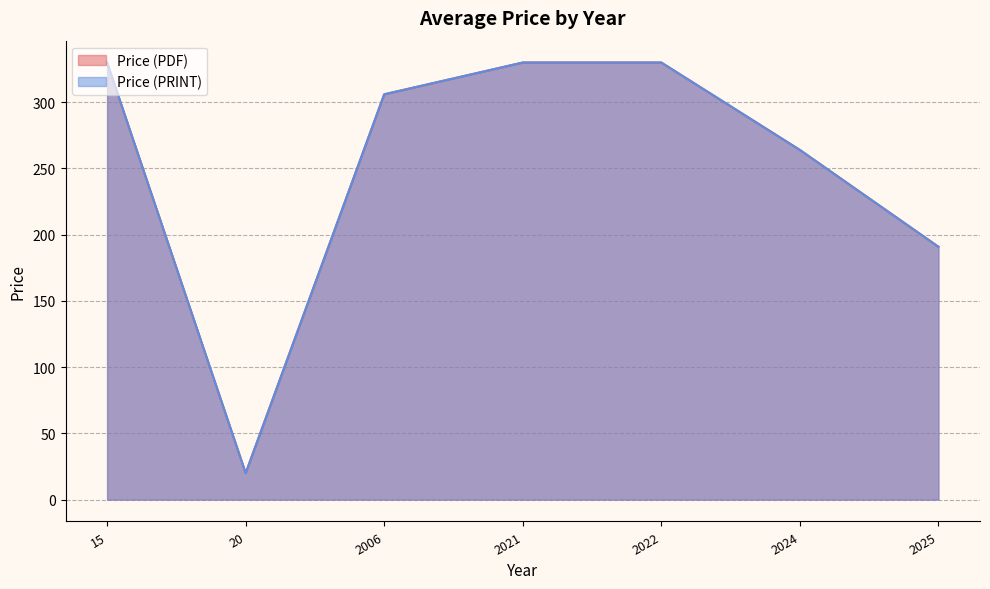

Between 20 and 15, which series saw the biggest shift?

Price (PDF)